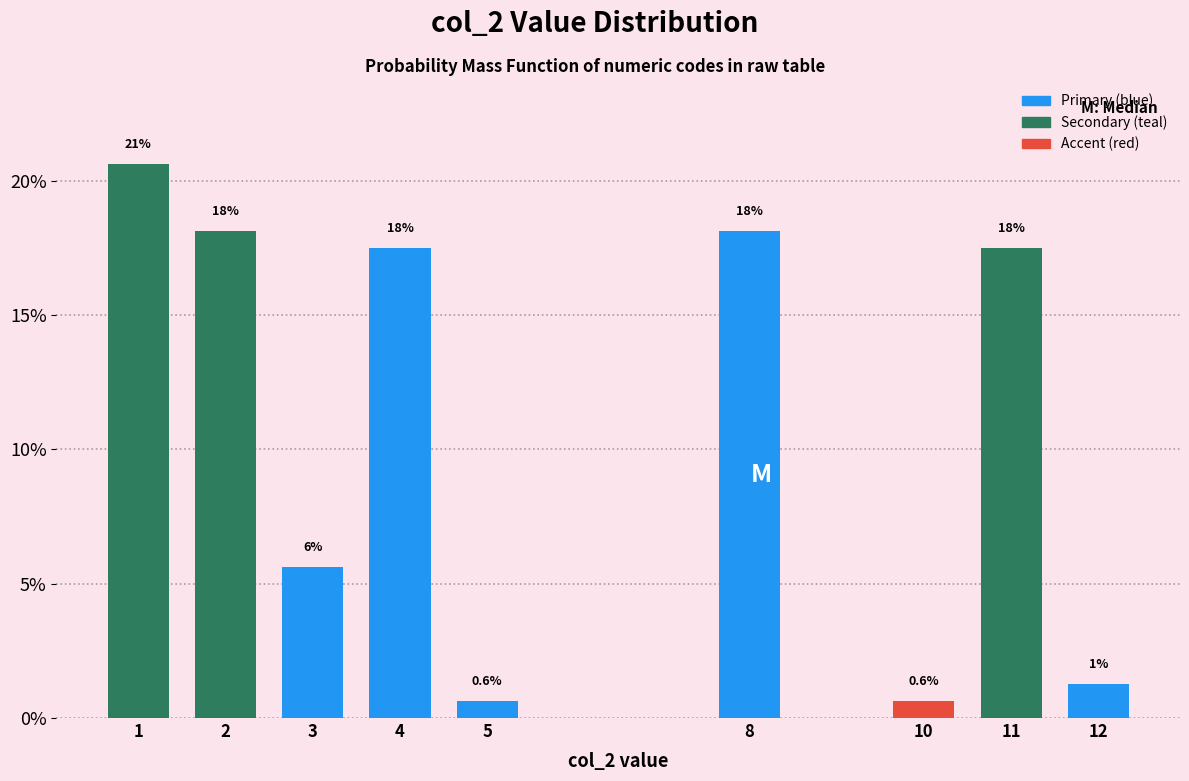

Are the bars horizontal?

No